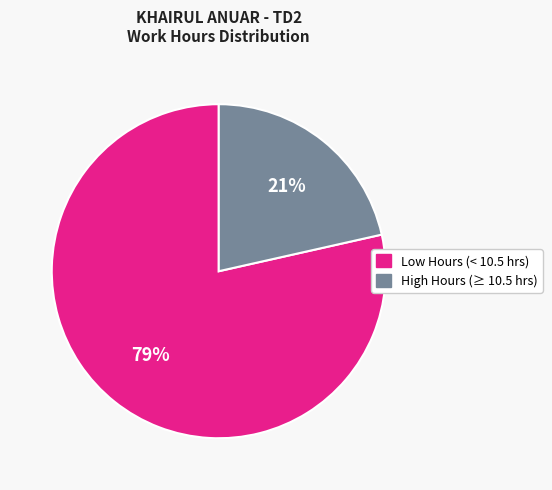

Is there a majority slice in this chart?

Yes